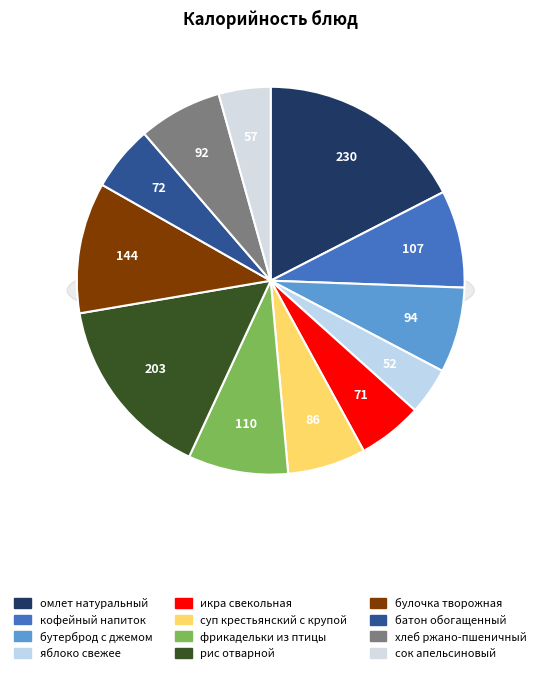

Is there a majority slice in this chart?

No